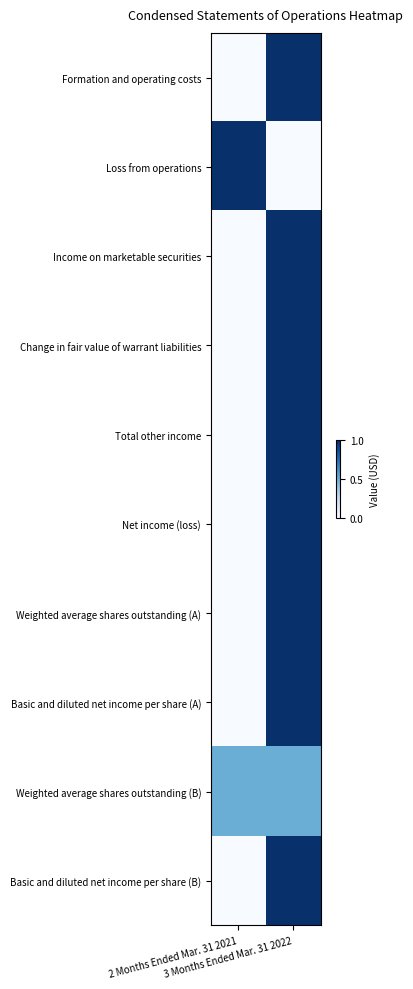

At which category is the sum across all series the highest?

3 Months Ended Mar. 31 2022